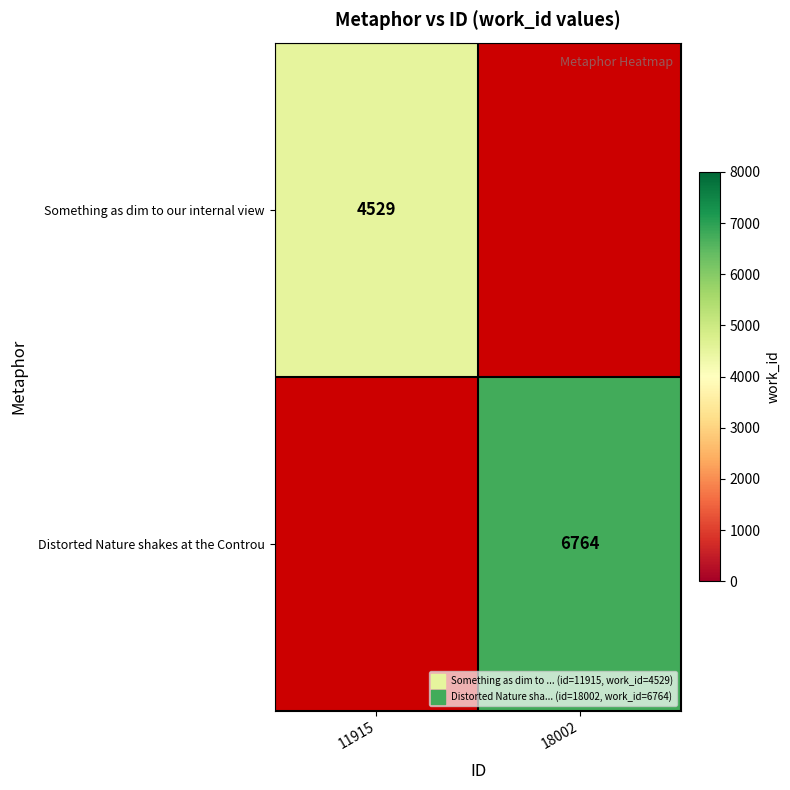

Is the value of Distorted Nature shakes at the Controu at 18002 greater than the value of Something as dim to our internal view at 11915?

Yes